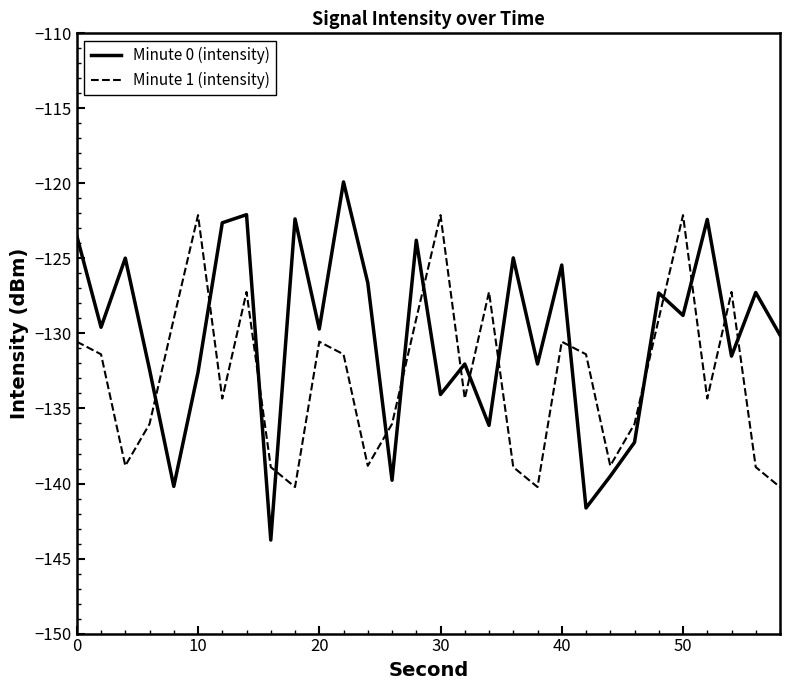

Which series ends up on top after the final intersection of Minute 1 (intensity) and Minute 0 (intensity)?

Minute 0 (intensity)